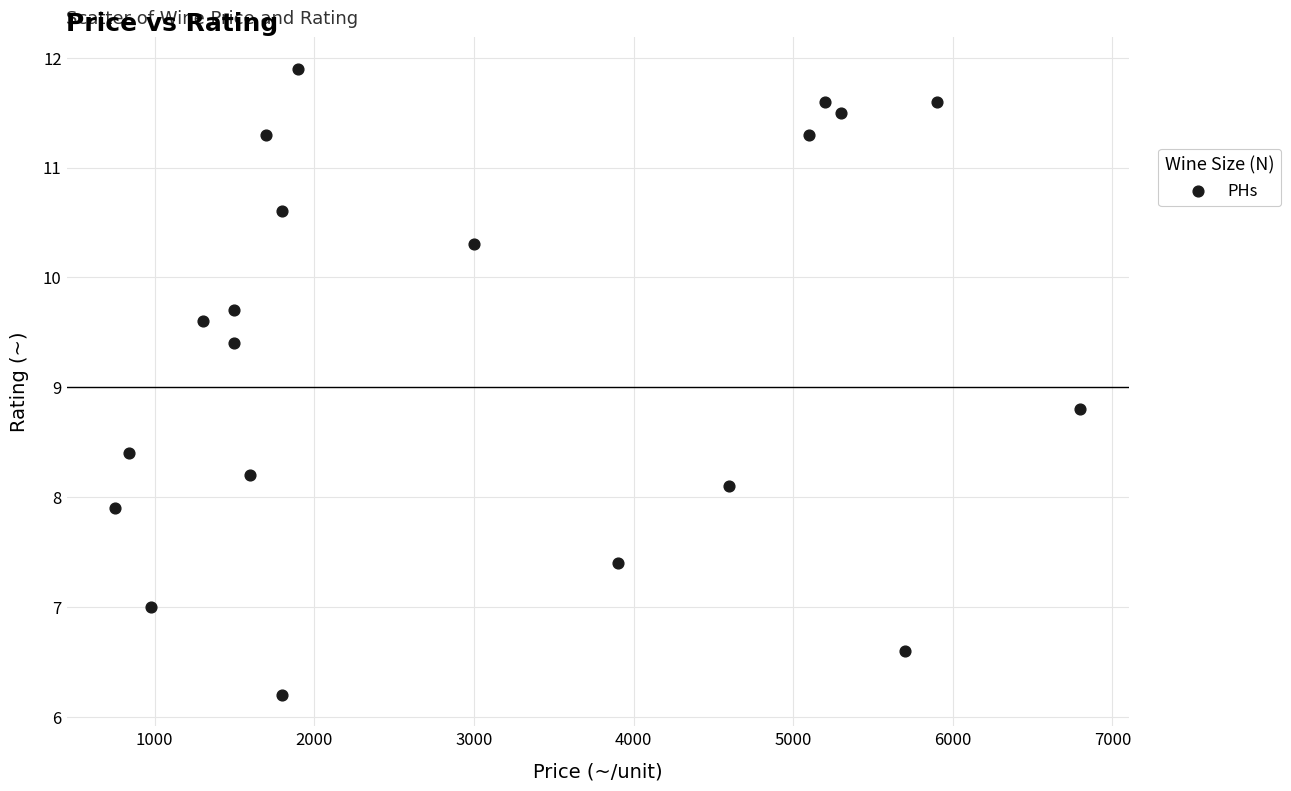

What Y value in the scatter plot is closest to 9?

8.8